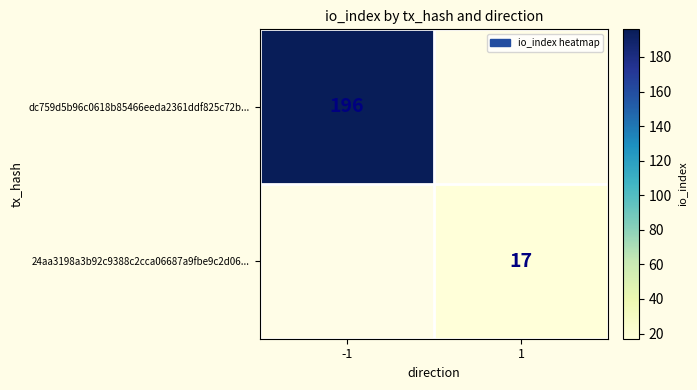

The value of 24aa3198a3b92c9388c2cca06687a9fbe9c2d06... at 1 is 17. True or false?

True